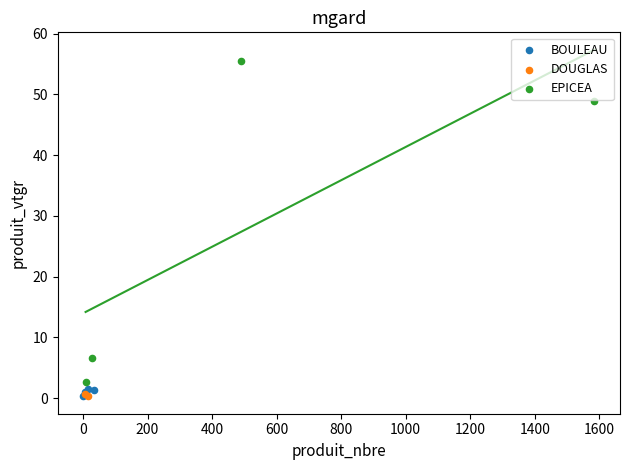

Which series has the largest Y range (max minus min)?

EPICEA